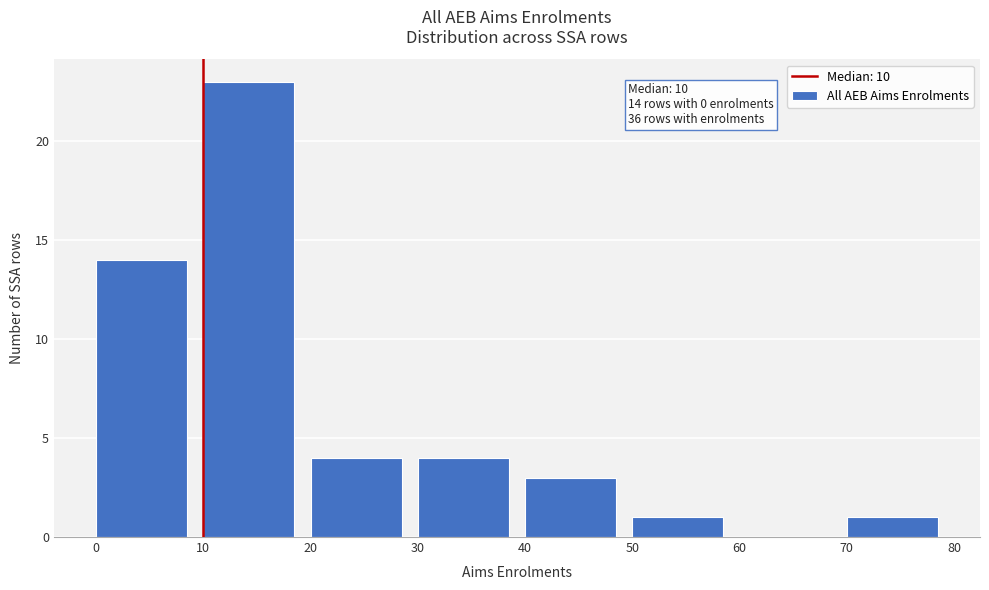

Which range on the x-axis has the tallest bar?

10 to 20